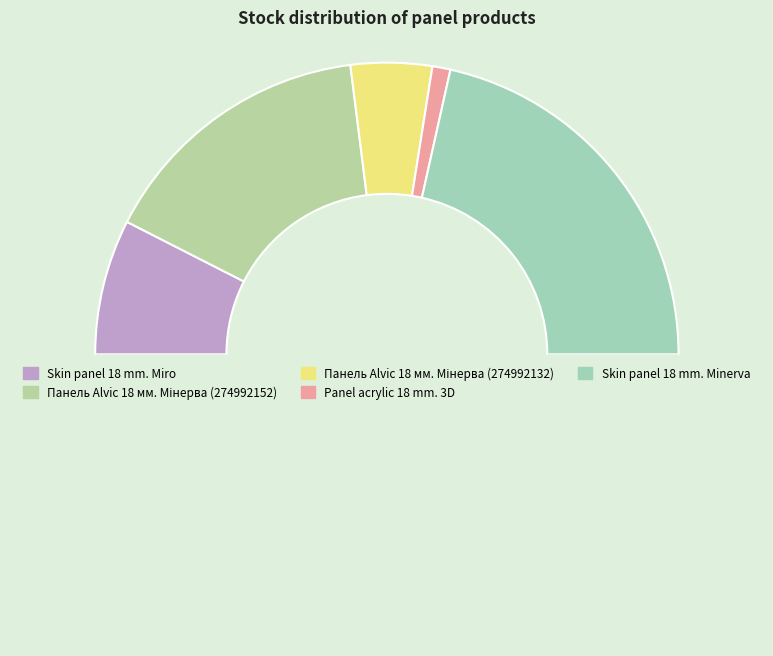

Is there any slice that represents more than half of the pie?

No